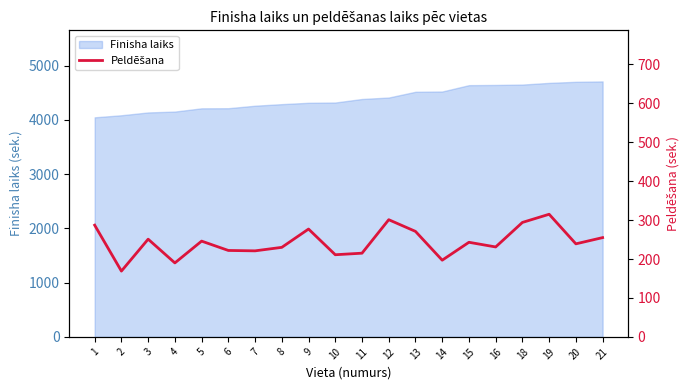

What is the highest value of the Finisha laiks series?

4711